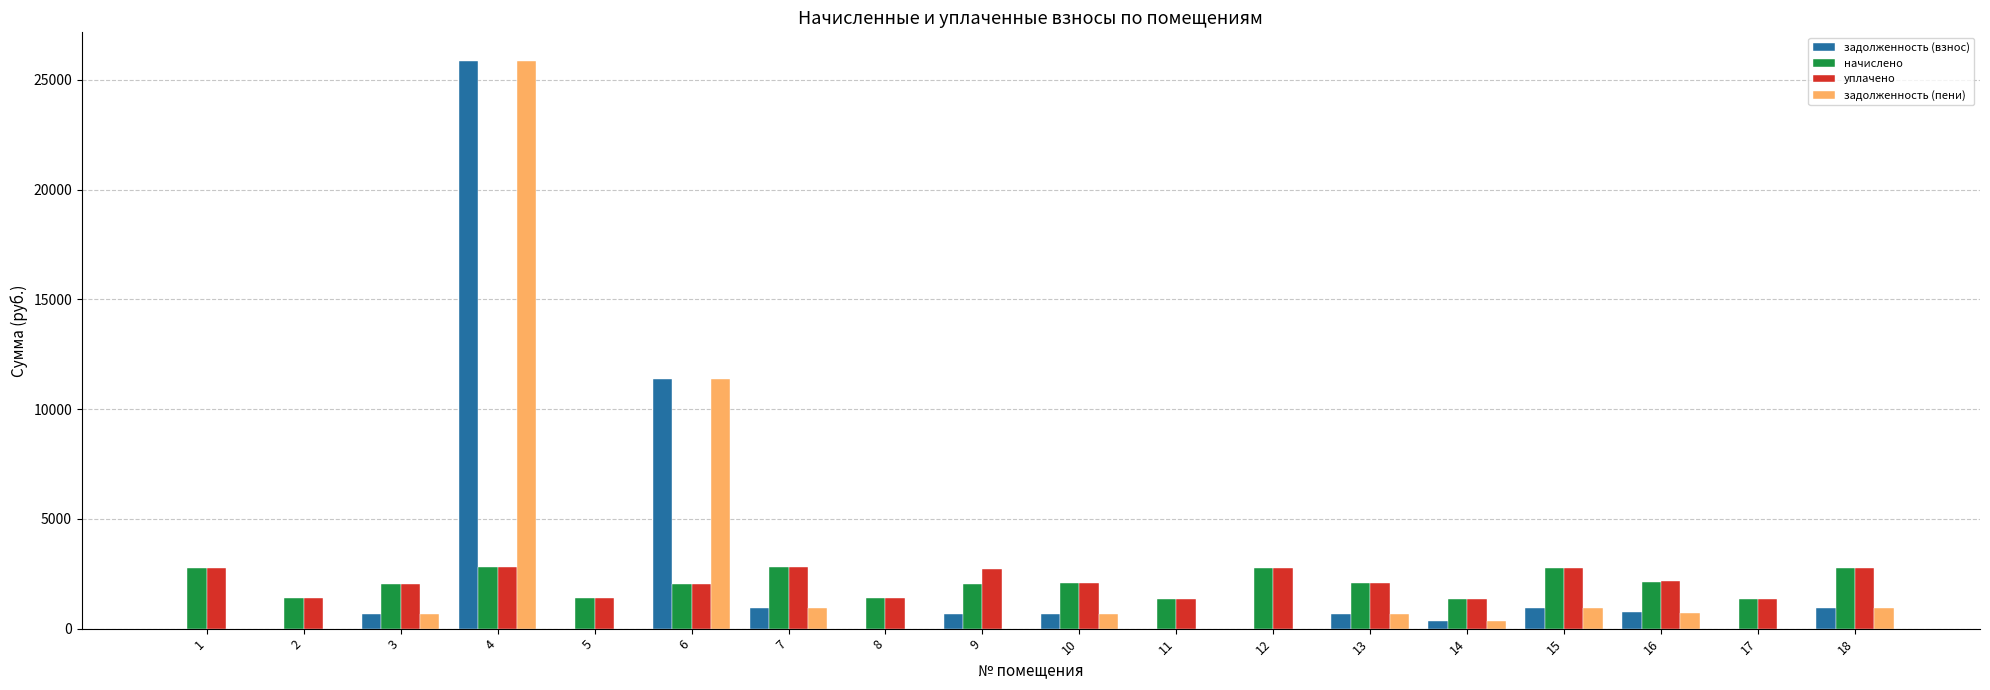

At which category is the sum across all series the highest?

4